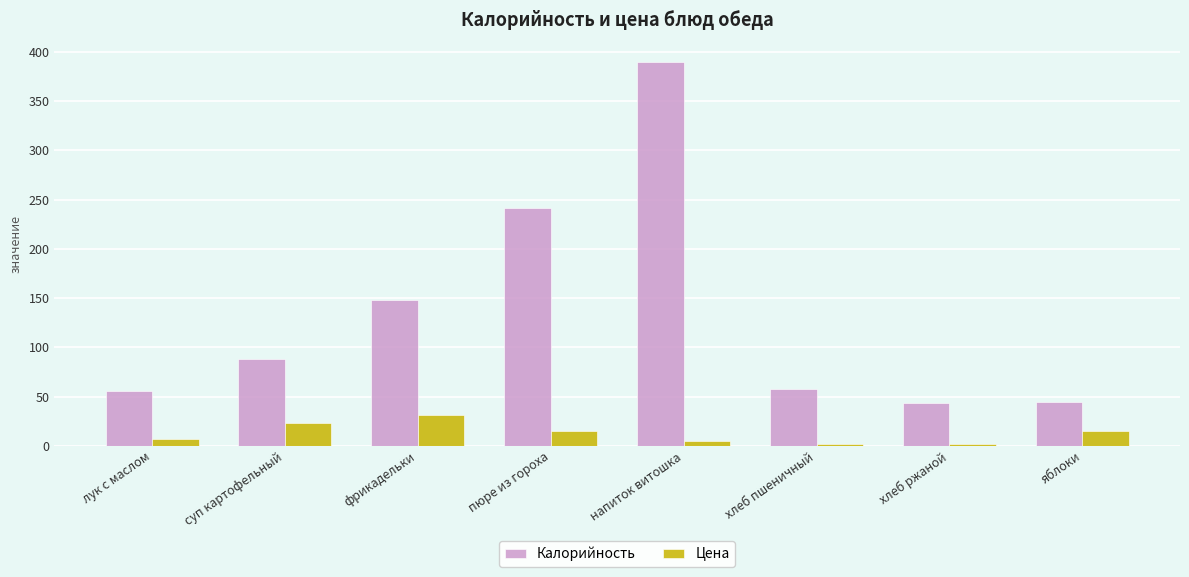

What is the spread (max minus min) of values at суп картофельный?

65.0